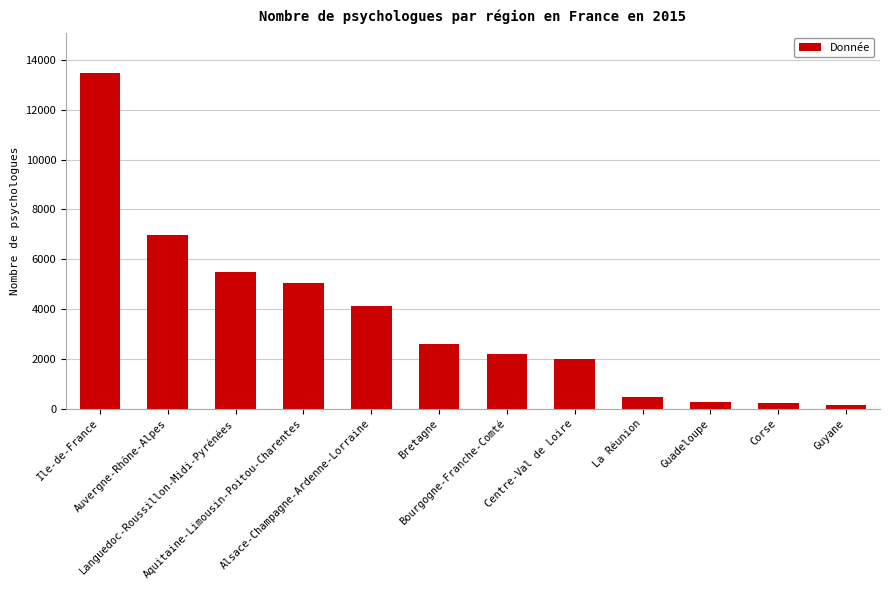

What is the maximum value shown in the chart?

13481